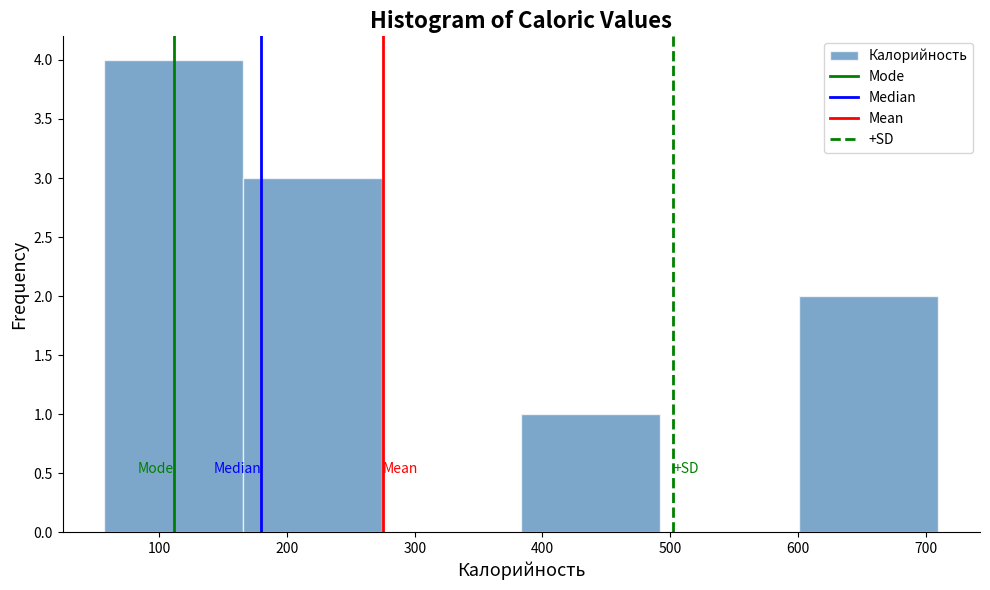

What is the height of the bar covering 60 to 170 on the x-axis? Neither the bar edges nor the heights are printed on the chart, so give them approximately, as read against the axes.

4